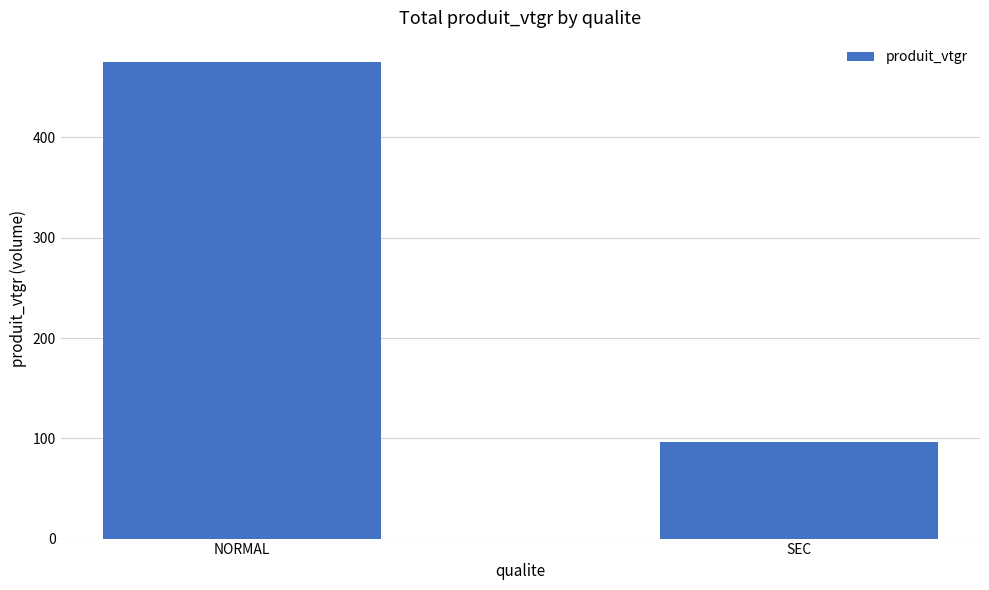

Are the bars horizontal?

No